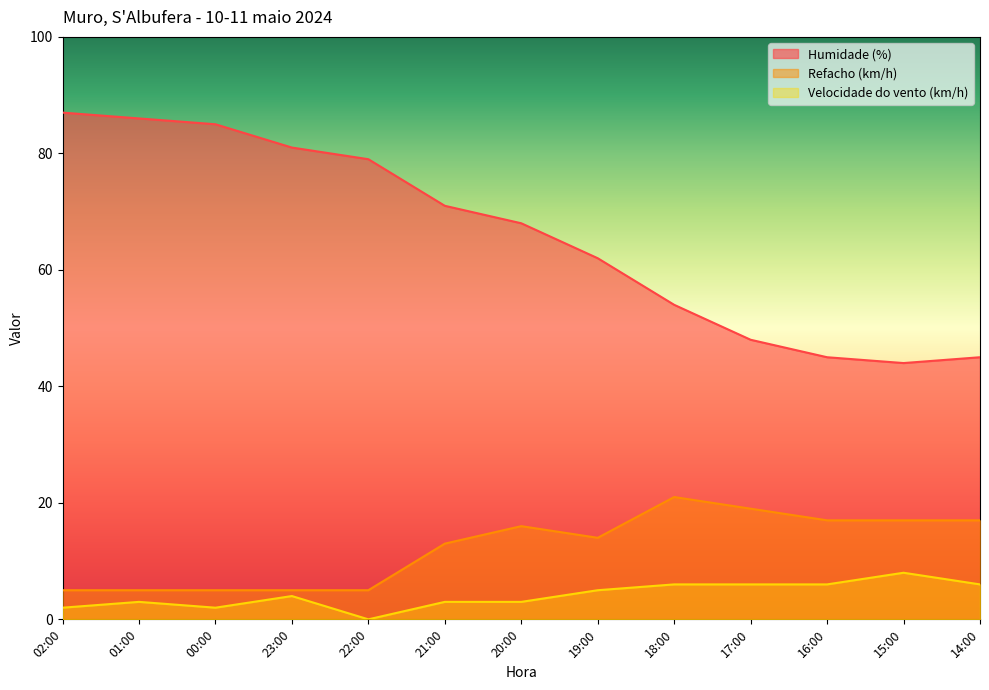

Is the value of Velocidade do vento (km/h) at 20:00 greater than the value of Humidade (%) at 22:00?

No